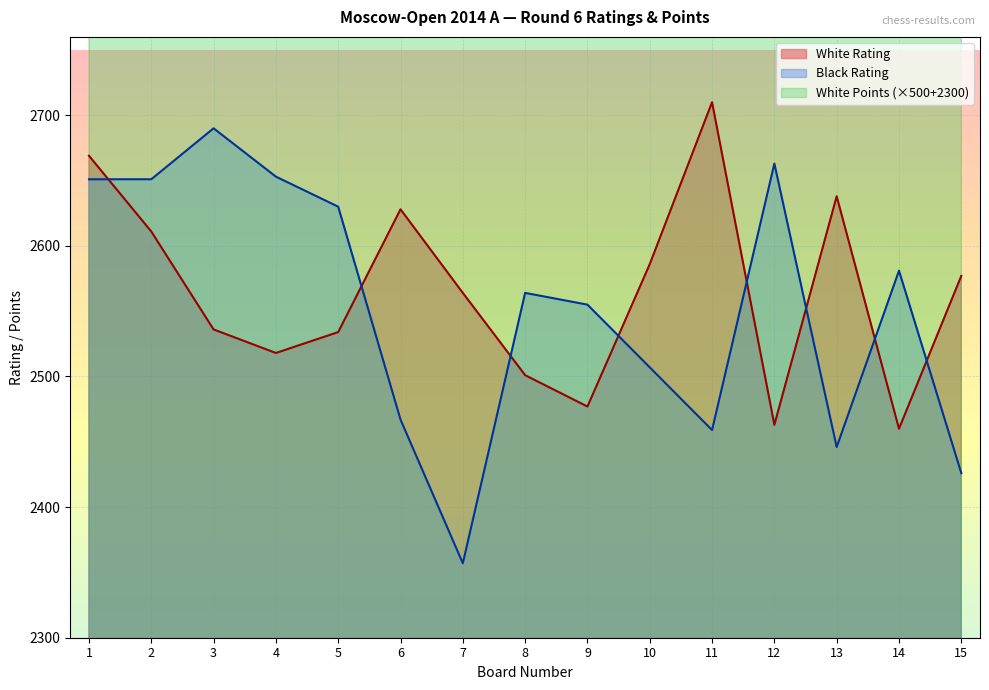

Between 2 and 3, which series saw the biggest shift?

White Points